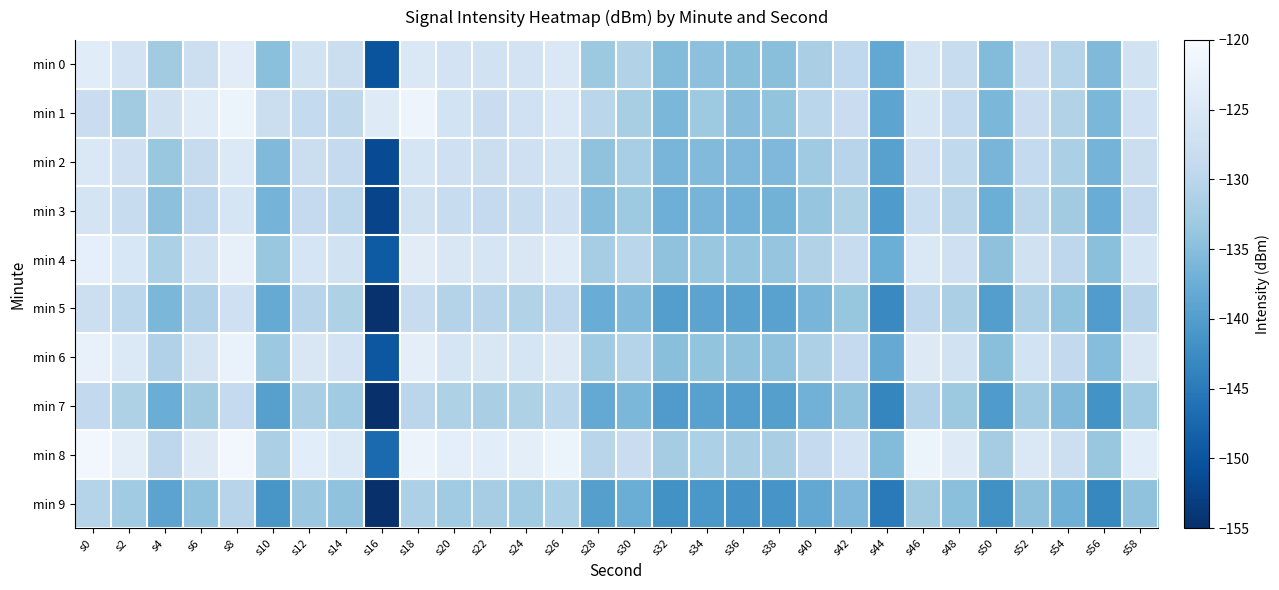

Reading right to left, list all the values displayed in this chart.

min 0: s58=-126.8	s56=-135.7	s54=-130.6	s52=-127.9	s50=-135.4	s48=-128.2	s46=-126.1	s44=-138.4	s42=-129.3	s40=-131.9	s38=-134.8	s36=-134.8	s34=-134.5	s32=-135.3	s30=-131.0	s28=-133.2	s26=-125.1	s24=-126.3	s22=-126.8	s20=-126.3	s18=-125.0	s16=-150.2	s14=-127.8	s12=-126.8	s10=-134.7	s8=-123.9	s6=-127.6	s4=-132.6	s2=-126.3	s0=-124.0
min 1: s58=-127.0	s56=-136.0	s54=-131.0	s52=-128.0	s50=-136.0	s48=-129.0	s46=-126.0	s44=-139.0	s42=-128.0	s40=-130.0	s38=-134.0	s36=-135.0	s34=-133.0	s32=-136.0	s30=-132.0	s28=-130.0	s26=-125.0	s24=-127.0	s22=-128.0	s20=-126.5	s18=-121.7	s16=-124.3	s14=-129.5	s12=-129.0	s10=-127.7	s8=-122.1	s6=-124.2	s4=-126.9	s2=-132.7	s0=-128.1
min 2: s58=-127.8	s56=-136.7	s54=-131.6	s52=-128.9	s50=-136.4	s48=-129.2	s46=-127.1	s44=-139.4	s42=-130.3	s40=-132.9	s38=-135.8	s36=-135.8	s34=-135.5	s32=-136.3	s30=-132.0	s28=-134.2	s26=-126.1	s24=-127.3	s22=-127.8	s20=-127.3	s18=-126.0	s16=-151.2	s14=-128.8	s12=-127.8	s10=-135.7	s8=-124.9	s6=-128.6	s4=-133.6	s2=-127.3	s0=-125.0
min 3: s58=-128.8	s56=-137.7	s54=-132.6	s52=-129.9	s50=-137.4	s48=-130.2	s46=-128.1	s44=-140.4	s42=-131.3	s40=-133.9	s38=-136.8	s36=-136.8	s34=-136.5	s32=-137.3	s30=-133.0	s28=-135.2	s26=-127.1	s24=-128.3	s22=-128.8	s20=-128.3	s18=-127.0	s16=-152.2	s14=-129.8	s12=-128.8	s10=-136.7	s8=-125.9	s6=-129.6	s4=-134.6	s2=-128.3	s0=-126.0
min 4: s58=-125.8	s56=-134.7	s54=-129.6	s52=-126.9	s50=-134.4	s48=-127.2	s46=-125.1	s44=-137.4	s42=-128.3	s40=-130.9	s38=-133.8	s36=-133.8	s34=-133.5	s32=-134.3	s30=-130.0	s28=-132.2	s26=-124.1	s24=-125.3	s22=-125.8	s20=-125.3	s18=-124.0	s16=-149.2	s14=-126.8	s12=-125.8	s10=-133.7	s8=-122.9	s6=-126.6	s4=-131.6	s2=-125.3	s0=-123.0
min 5: s58=-130.3	s56=-140.2	s54=-134.1	s52=-131.4	s50=-139.9	s48=-131.7	s46=-129.6	s44=-142.9	s42=-133.8	s40=-136.4	s38=-139.3	s36=-139.3	s34=-139.0	s32=-139.8	s30=-135.5	s28=-137.7	s26=-129.6	s24=-130.8	s22=-130.3	s20=-130.8	s18=-128.5	s16=-154.7	s14=-131.3	s12=-130.3	s10=-138.2	s8=-127.4	s6=-131.1	s4=-136.1	s2=-129.8	s0=-127.5
min 6: s58=-125.3	s56=-135.2	s54=-129.1	s52=-126.4	s50=-134.9	s48=-126.7	s46=-124.6	s44=-137.9	s42=-128.8	s40=-131.4	s38=-134.3	s36=-134.3	s34=-134.0	s32=-134.8	s30=-130.5	s28=-132.7	s26=-124.6	s24=-125.8	s22=-125.3	s20=-125.8	s18=-123.5	s16=-149.7	s14=-126.3	s12=-125.3	s10=-133.2	s8=-122.4	s6=-126.1	s4=-131.1	s2=-124.8	s0=-122.5
min 7: s58=-132.8	s56=-141.7	s54=-135.6	s52=-132.9	s50=-140.4	s48=-133.2	s46=-131.1	s44=-143.4	s42=-134.3	s40=-136.9	s38=-139.8	s36=-139.8	s34=-139.5	s32=-140.3	s30=-136.0	s28=-138.2	s26=-130.1	s24=-131.3	s22=-131.8	s20=-131.3	s18=-130.0	s16=-155.2	s14=-132.8	s12=-131.8	s10=-139.7	s8=-128.9	s6=-132.6	s4=-137.6	s2=-131.3	s0=-129.0
min 8: s58=-123.8	s56=-133.7	s54=-127.6	s52=-124.9	s50=-132.4	s48=-124.2	s46=-122.1	s44=-135.4	s42=-126.3	s40=-128.9	s38=-131.8	s36=-131.8	s34=-131.5	s32=-132.3	s30=-128.0	s28=-130.2	s26=-122.1	s24=-123.3	s22=-123.8	s20=-123.3	s18=-122.0	s16=-147.2	s14=-124.8	s12=-123.8	s10=-131.7	s8=-120.9	s6=-124.6	s4=-129.6	s2=-123.3	s0=-121.0
min 9: s58=-134.3	s56=-143.2	s54=-137.1	s52=-134.4	s50=-141.9	s48=-134.7	s46=-132.6	s44=-144.9	s42=-135.8	s40=-138.4	s38=-141.3	s36=-141.3	s34=-141.0	s32=-141.8	s30=-137.5	s28=-139.7	s26=-131.6	s24=-132.8	s22=-132.3	s20=-132.8	s18=-131.5	s16=-157.7	s14=-134.3	s12=-133.3	s10=-141.2	s8=-130.4	s6=-134.1	s4=-139.1	s2=-132.8	s0=-130.5